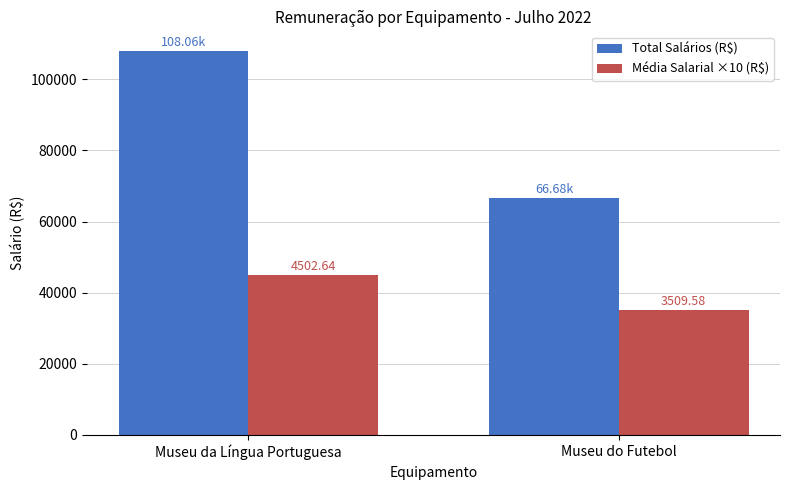

How many groups of bars are there?

2